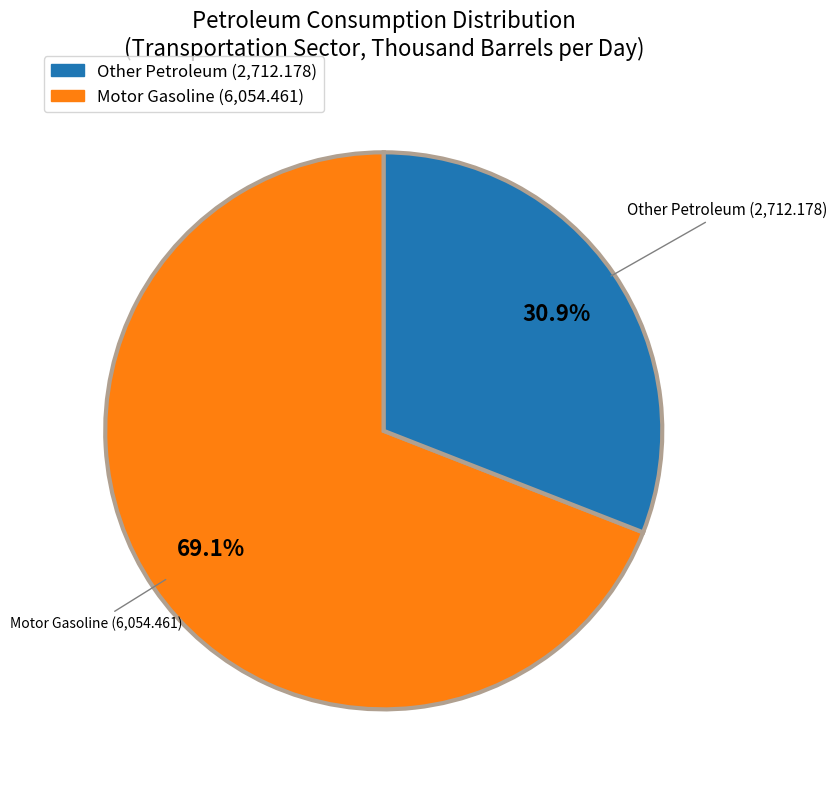

Count the number of slices in the pie.

2